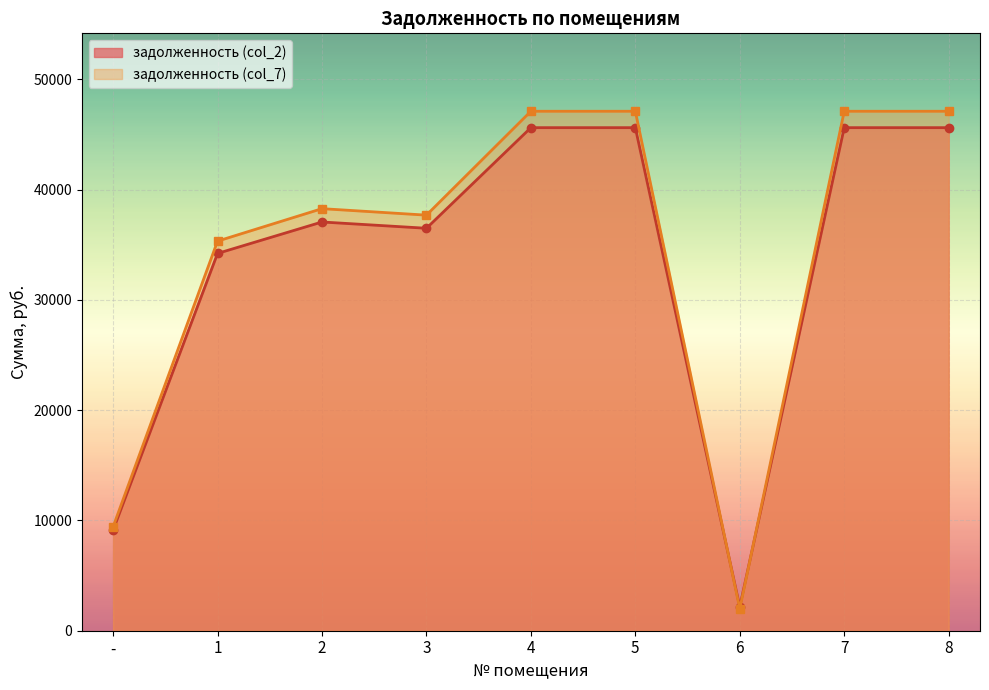

How many interior local peaks does the задолженность (col_7) series have?

1